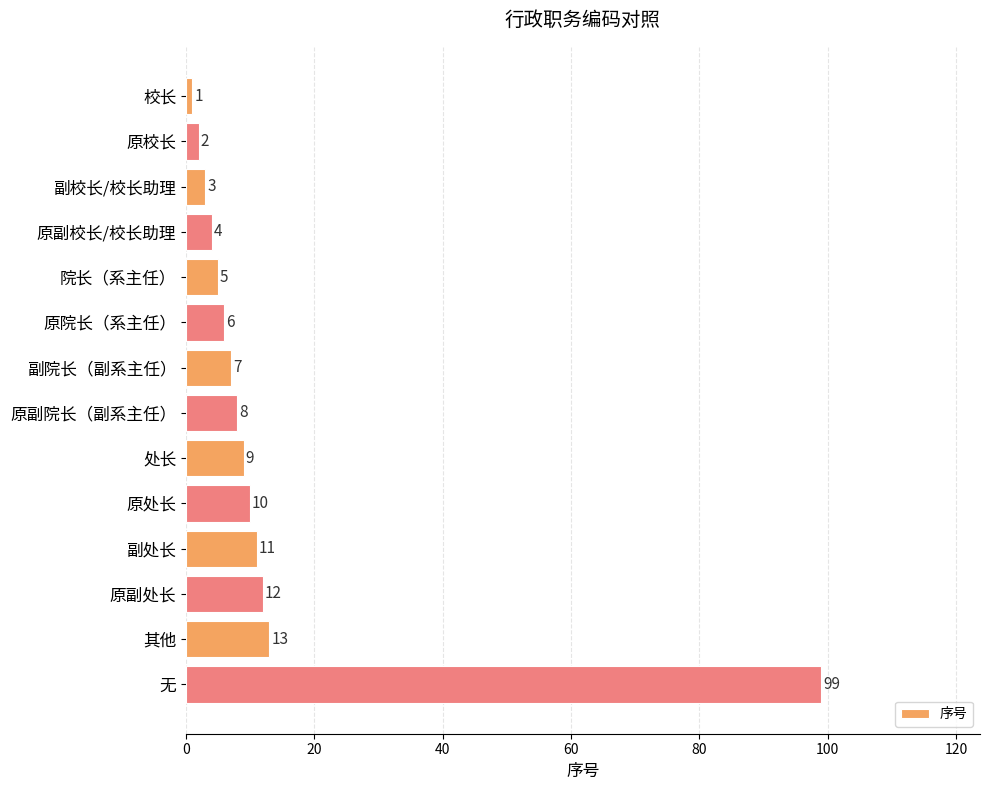

The value at 原处长 is 4. True or false?

False